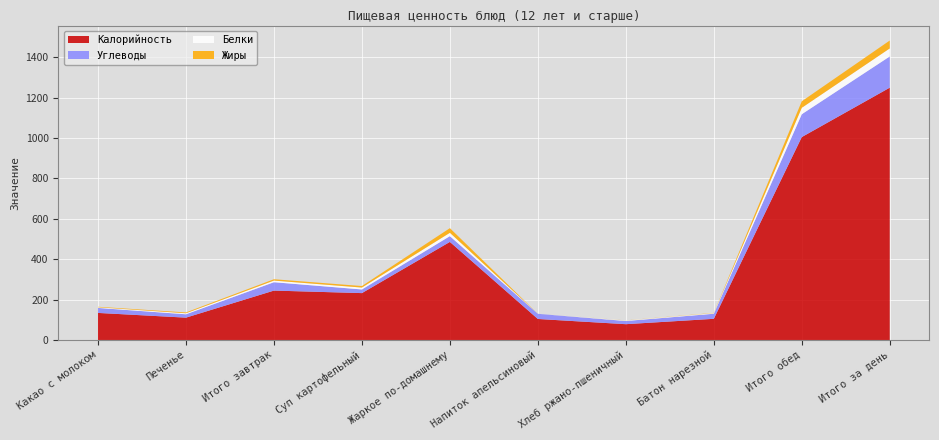

Reading left to right, list all the values displayed in this chart.

Белки: Какао с молоком=3.0	Печенье=5.0	Итого завтрак=8.0	Суп картофельный=9.3	Жаркое по-домашнему=16.5	Напиток апельсиновый=0.2	Хлеб ржано-пшеничный=2.6	Батон нарезной=3.0	Итого обед=31.6	Итого за день=39.6
Жиры: Какао с молоком=2.6	Печенье=4.2	Итого завтрак=6.8	Суп картофельный=7.6	Жаркое по-домашнему=23.1	Напиток апельсиновый=0.0	Хлеб ржано-пшеничный=0.5	Батон нарезной=1.2	Итого обед=32.4	Итого за день=39.1
Углеводы: Какао с молоком=24.8	Печенье=16.7	Итого завтрак=41.5	Суп картофельный=18.1	Жаркое по-домашнему=28.5	Напиток апельсиновый=25.7	Хлеб ржано-пшеничный=15.8	Батон нарезной=25.1	Итого обед=113.2	Итого за день=154.7
Калорийность: Какао с молоком=134.0	Печенье=110.6	Итого завтрак=244.6	Суп картофельный=232.1	Жаркое по-домашнему=485.6	Напиток апельсиновый=104.0	Хлеб ржано-пшеничный=78.2	Батон нарезной=104.8	Итого обед=1004.7	Итого за день=1249.3